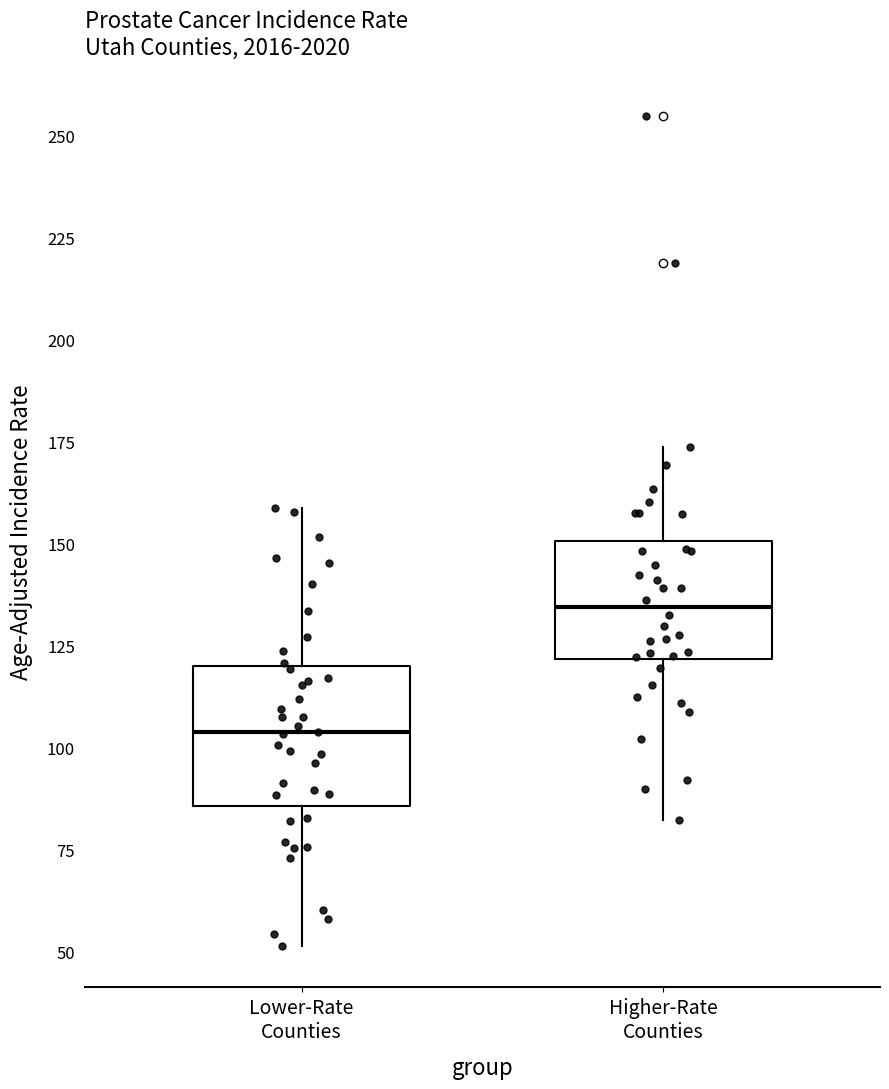

Reading left to right, transcribe this box plot: for each box, give where its median line is, the range the box spans, and where its two whiskers end, as read against the y-axis. The values are not printed on the chart, so give them approximately, as read against the axis.

Lower-Rate Counties: median 105, box 85 to 120, whiskers 50 to 160
Higher-Rate Counties: median 135, box 120 to 150, whiskers 80 to 175